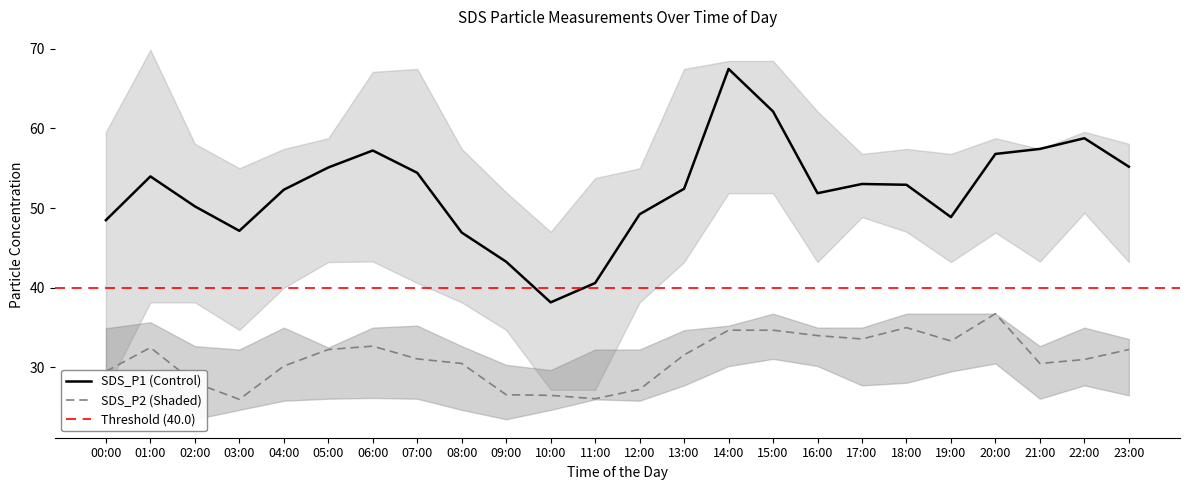

Which has a higher value, 10:00 or 15:00?

15:00